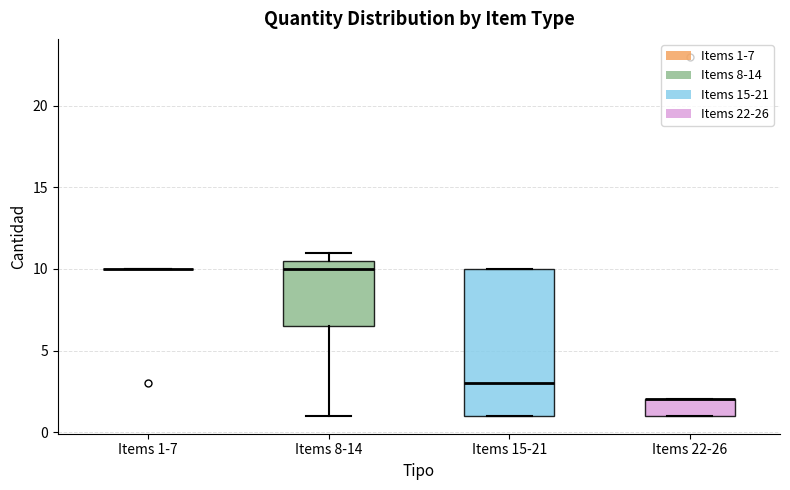

Reading left to right, transcribe this box plot: for each box, give where its median line is, the range the box spans, and where its two whiskers end, as read against the y-axis. The values are not printed on the chart, so give them approximately, as read against the axis.

Items 1-7: box collapsed to a line at 10.0, whiskers 10.0 to 10.0
Items 8-14: median 10.0, box 6.5 to 10.5, whiskers 1.0 to 11.0
Items 15-21: median 3.0, box 1.0 to 10.0, whiskers 1.0 to 10.0
Items 22-26: median 2.0 (drawn on the box's upper edge), box 1.0 to 2.0, whiskers 1.0 to 2.0